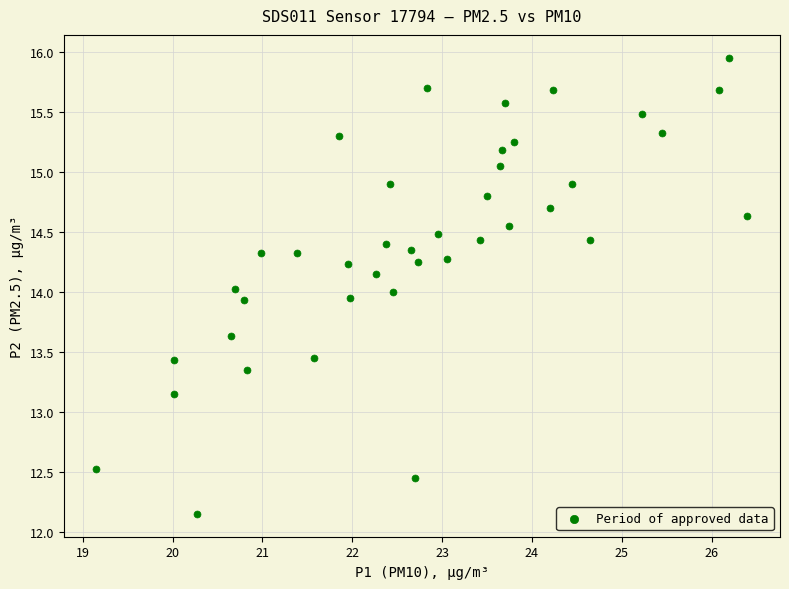

What is the range of X values (max minus min)?

7.2